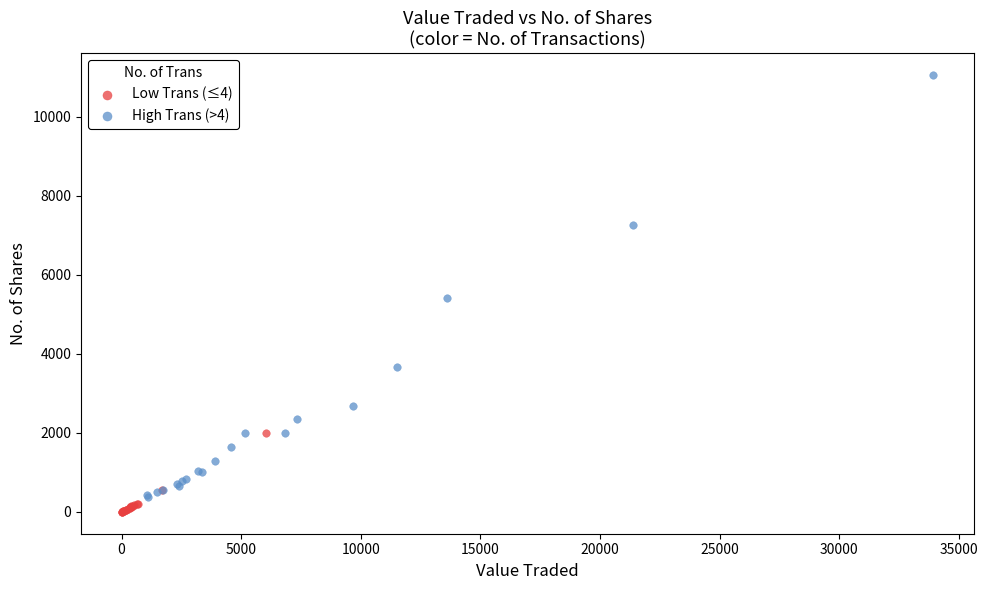

What are all the series names shown in the legend?

Low Trans (≤4), High Trans (>4)